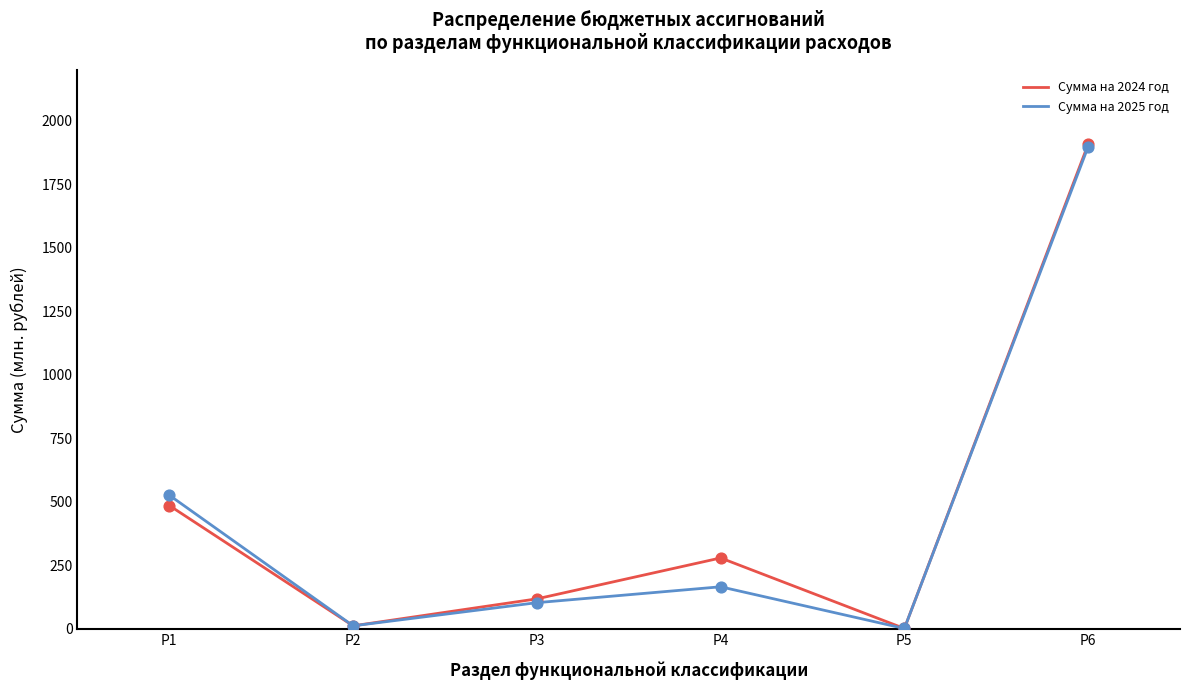

Which series has the largest total across all categories?

Сумма на 2024 год